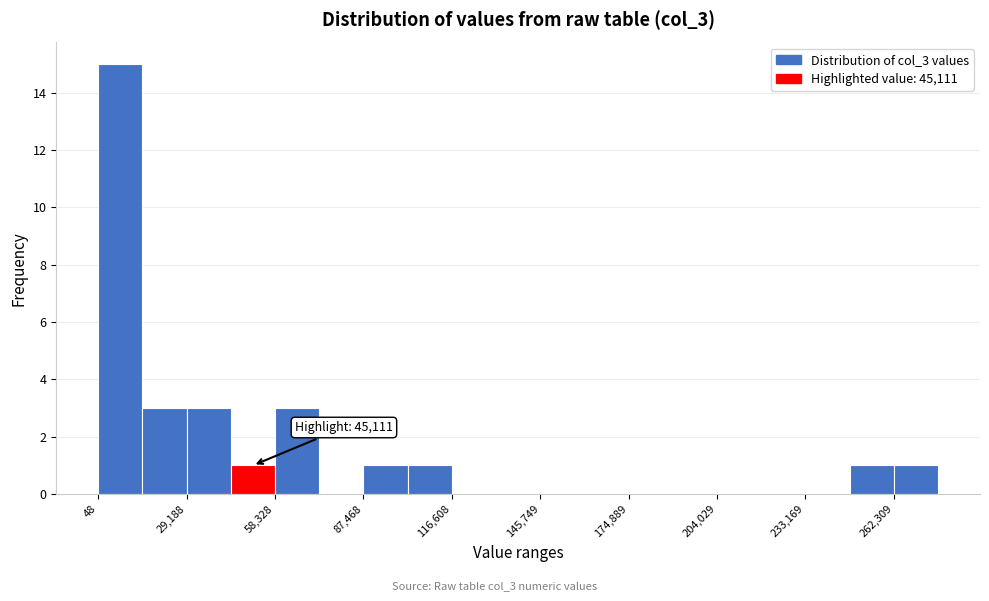

Around what value on the x-axis is the tallest bar? Give the approximate position of its centre, as read against the axis.

5000